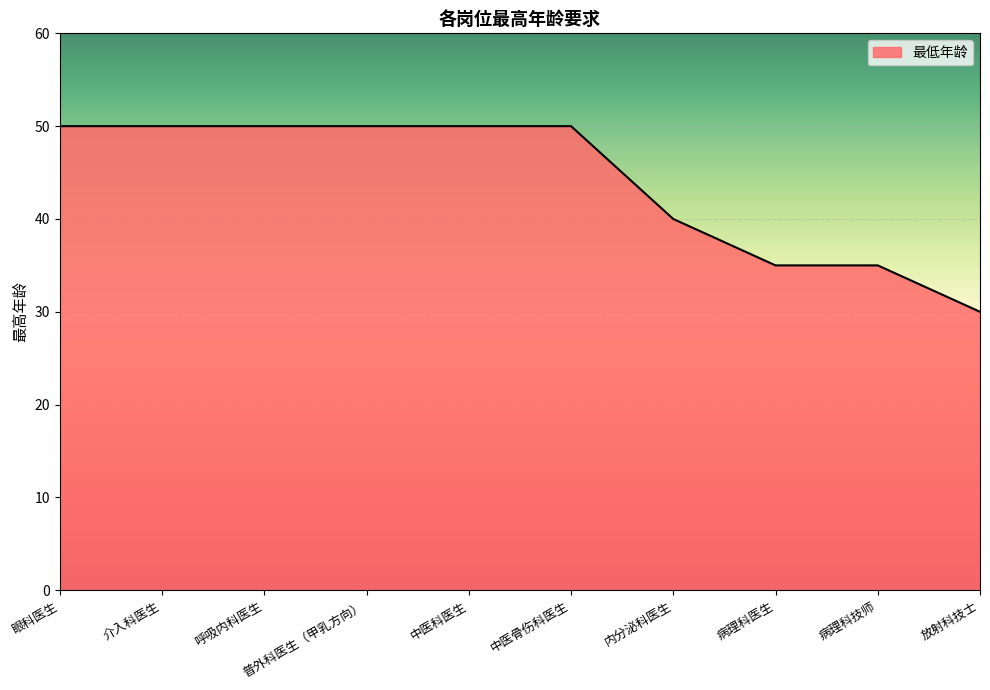

How many lines are shown in the chart?

1